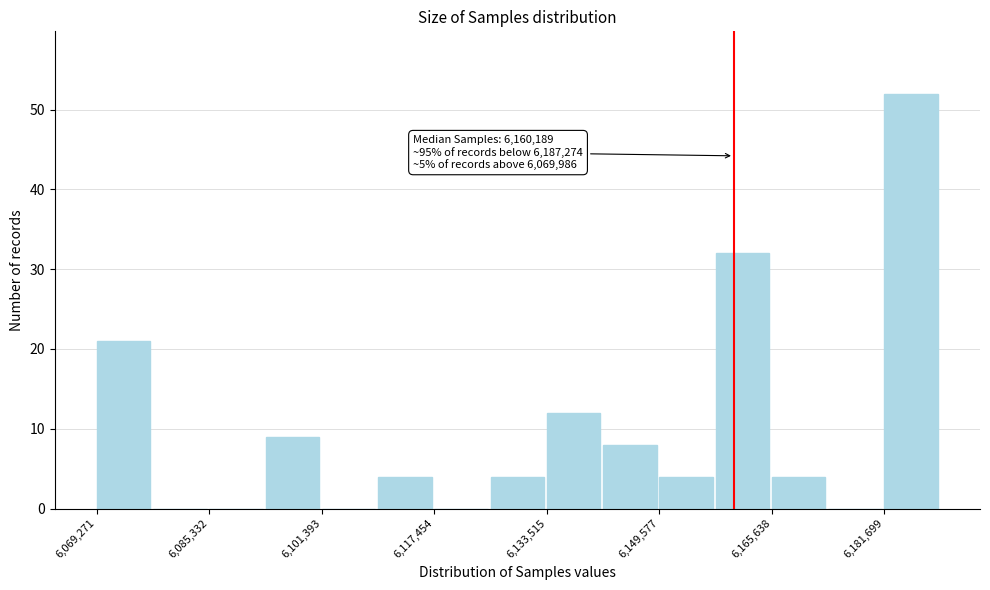

Which range on the x-axis has the tallest bar?

6182000 to 6190000